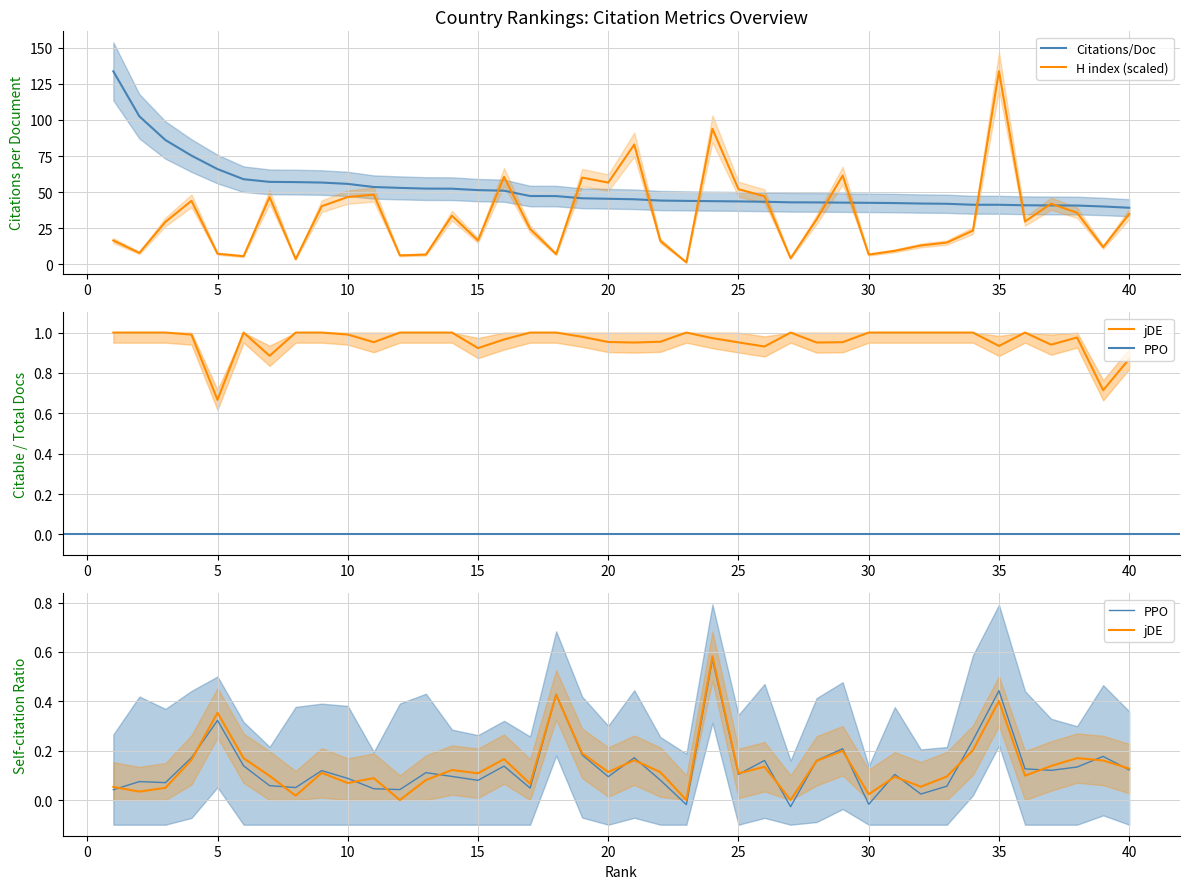

What is the maximum value for Citations/Doc?

133.6